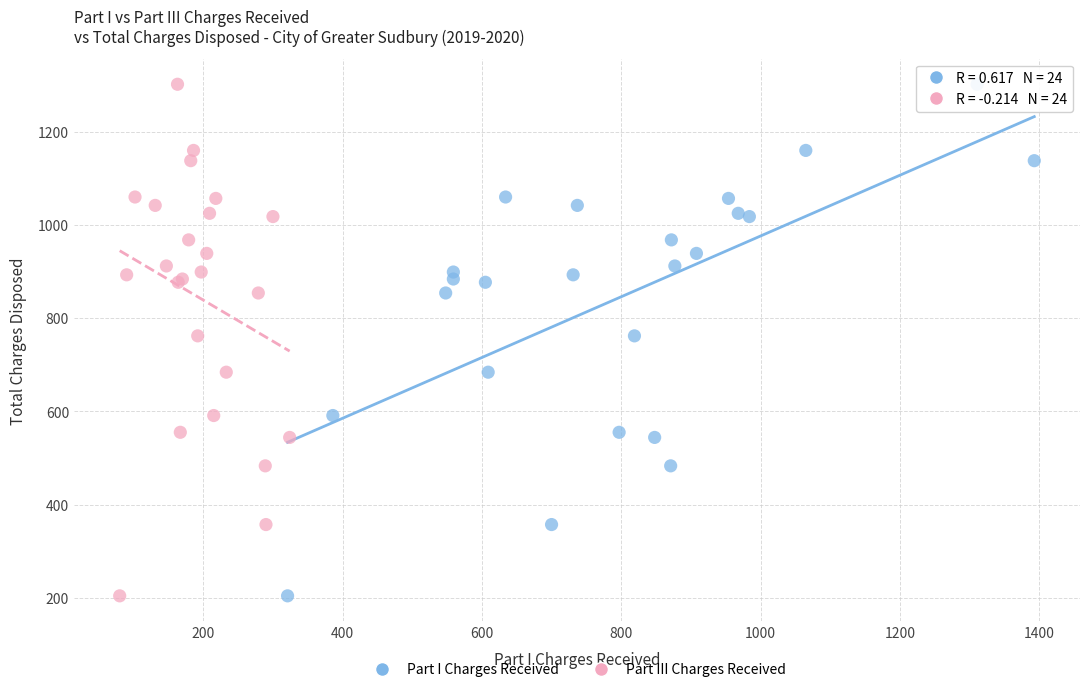

What are all the series names shown in the legend?

Part I Charges Received, Part III Charges Received